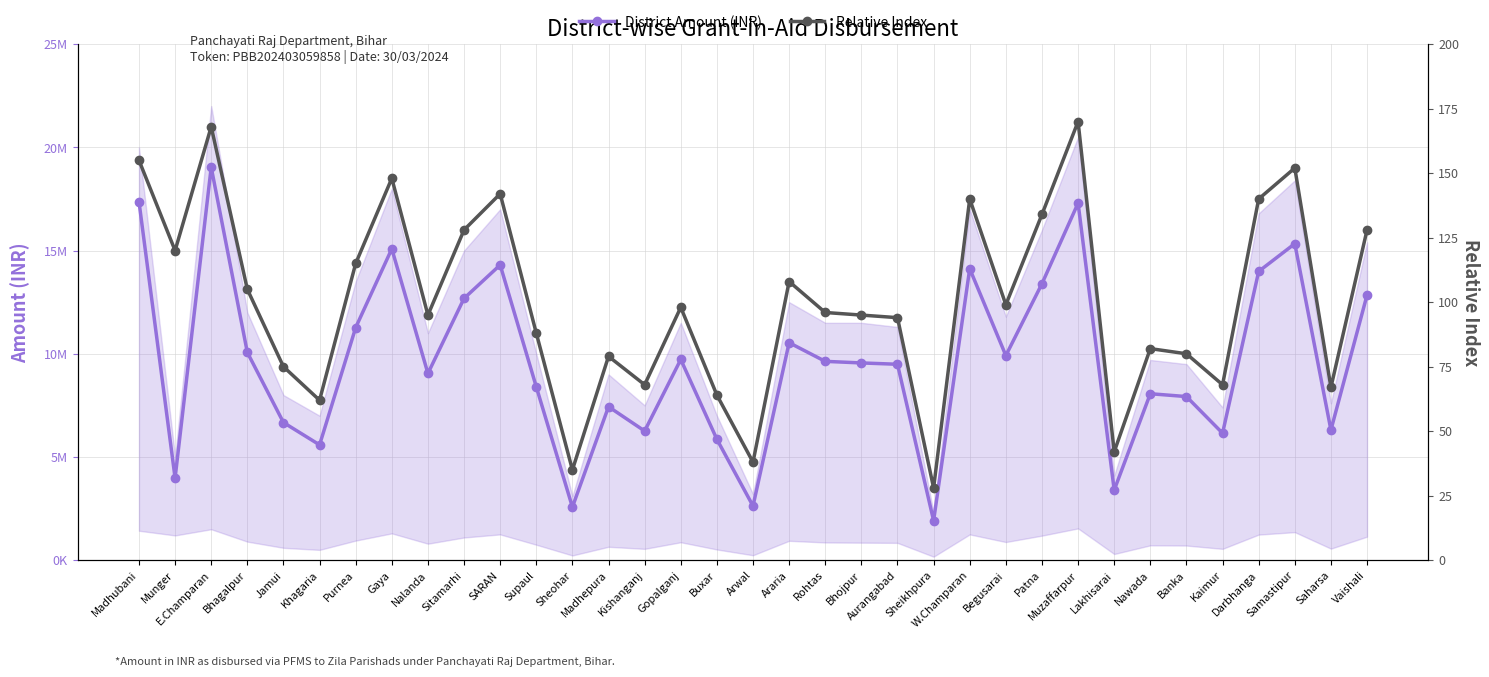

List the labels in order of District Amount (INR) value, smallest first.

Sheikhpura, Sheohar, Arwal, Lakhisarai, Munger, Khagaria, Buxar, Kaimur, Kishanganj, Saharsa, Jamui, Madhepura, Banka, Nawada, Supaul, Nalanda, Aurangabad, Bhojpur, Rohtas, Gopalganj, Begusarai, Bhagalpur, Araria, Purnea, Sitamarhi, Vaishali, Patna, Darbhanga, W.Champaran, SARAN, Gaya, Samastipur, Muzaffarpur, Madhubani, E.Champaran